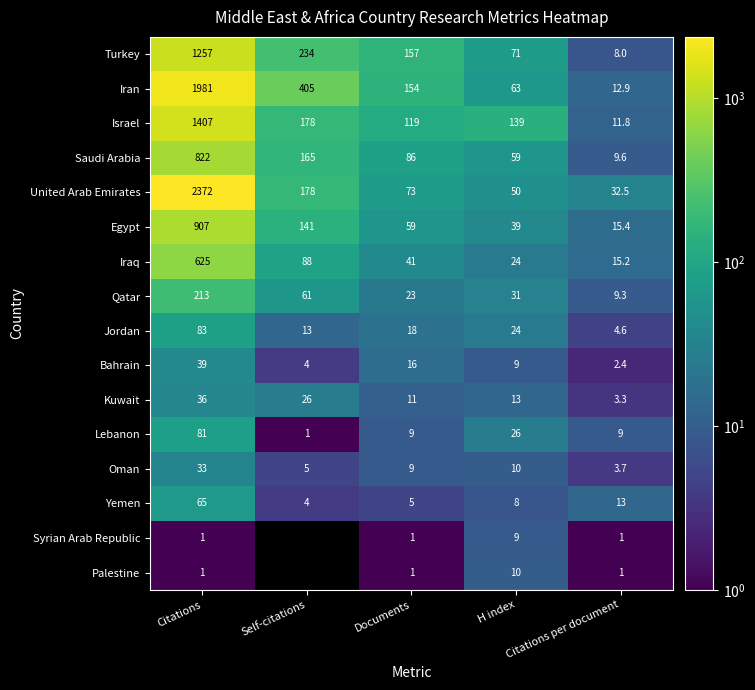

The value of Iraq at Citations per document is 23.2. True or false?

False